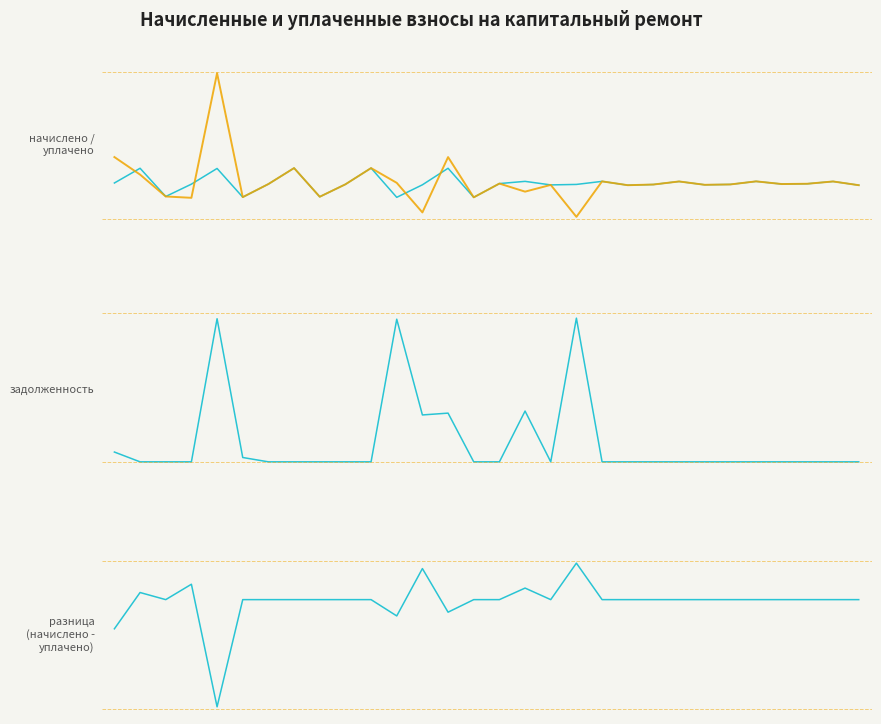

List the series in order of their peak value, highest first.

уплачено, задолженность, начислено, разница